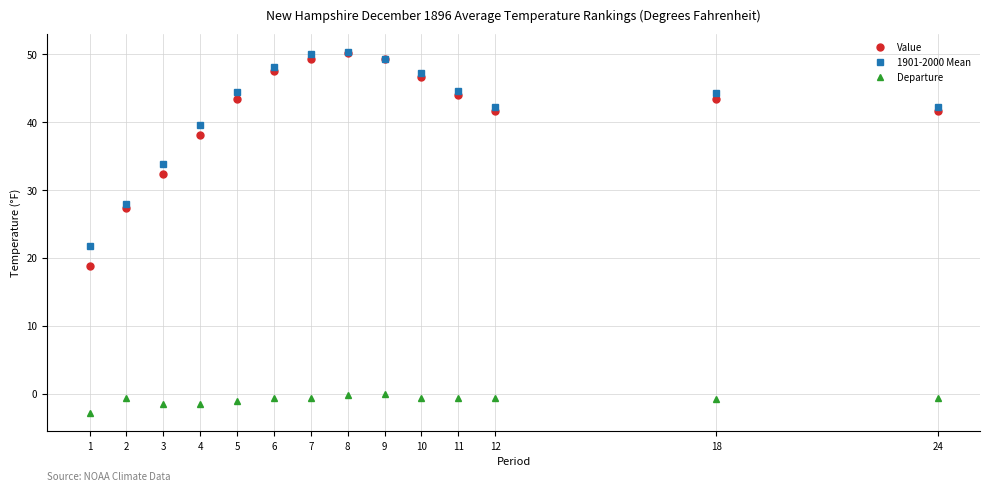

True or false: Departure has more than 1 points higher than both neighbors.

True